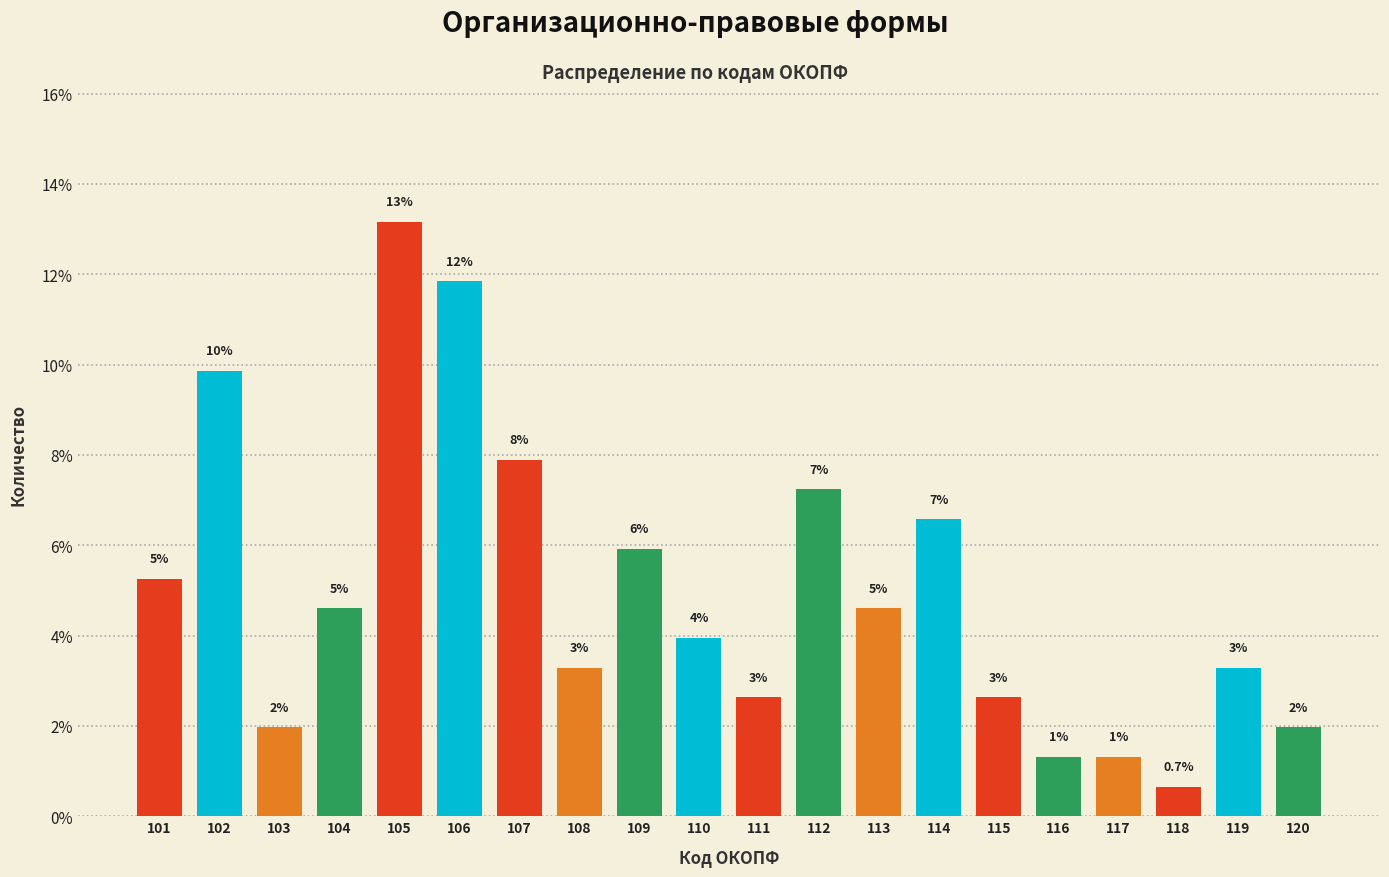

Does the chart contain any negative values?

No